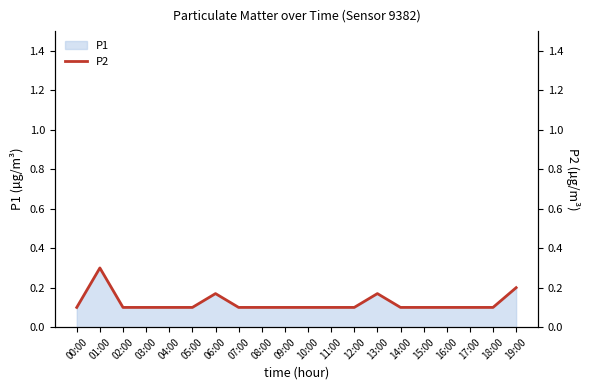

Is it true that the value at 13:00 is 0.2?

True